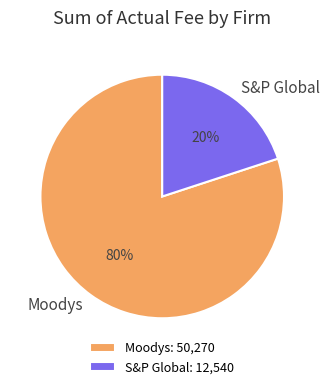

Which category has the biggest portion of the pie?

Moodys